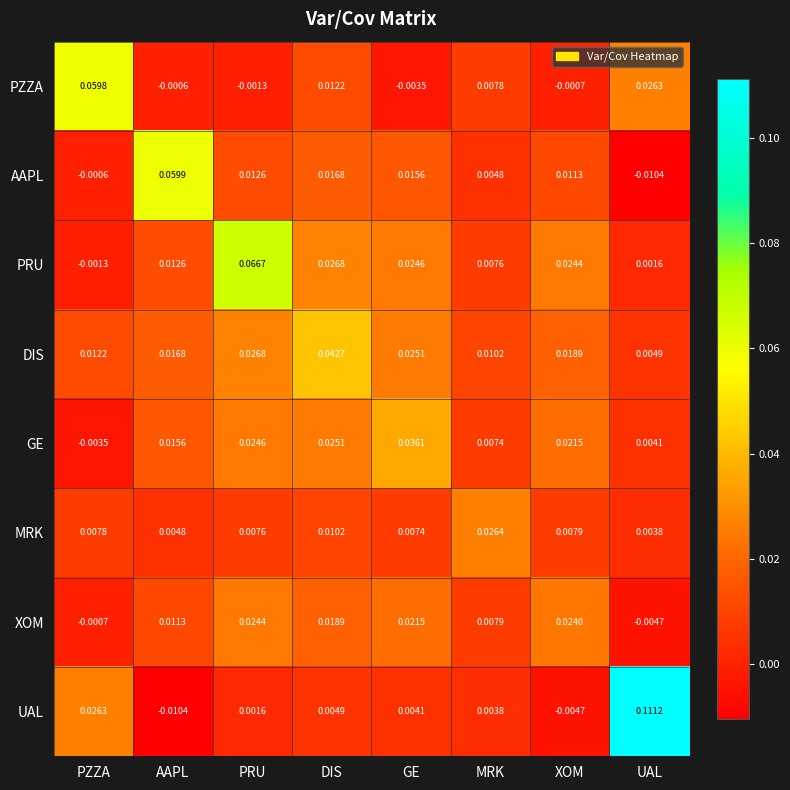

Which series has the largest total across all categories?

PRU